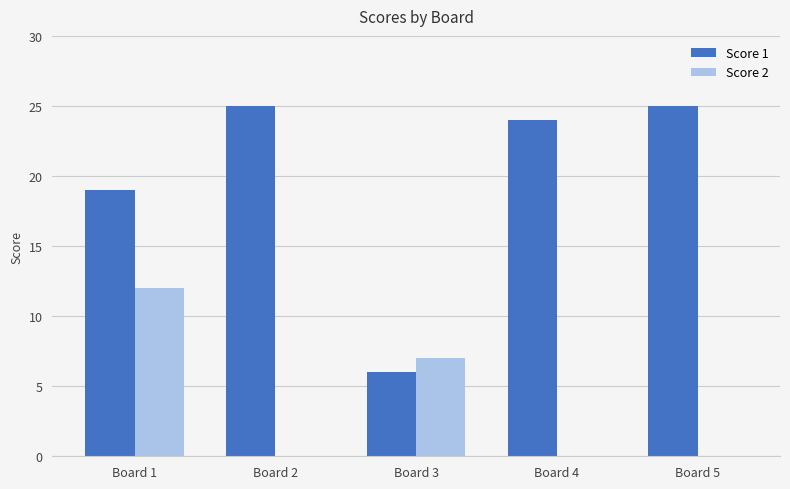

What is the greatest value displayed?

25